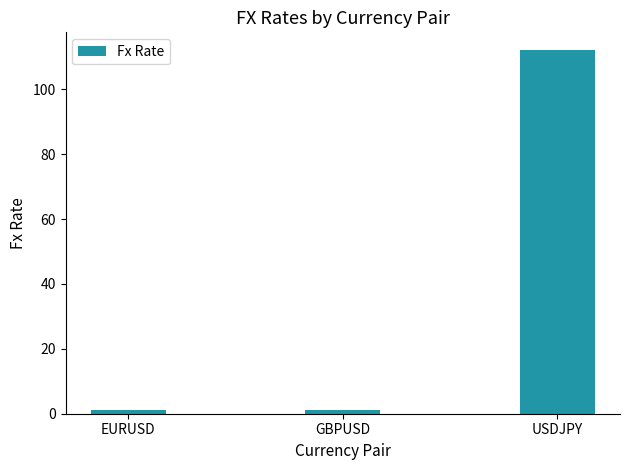

What is the label of the 3rd bar from the left?

USDJPY